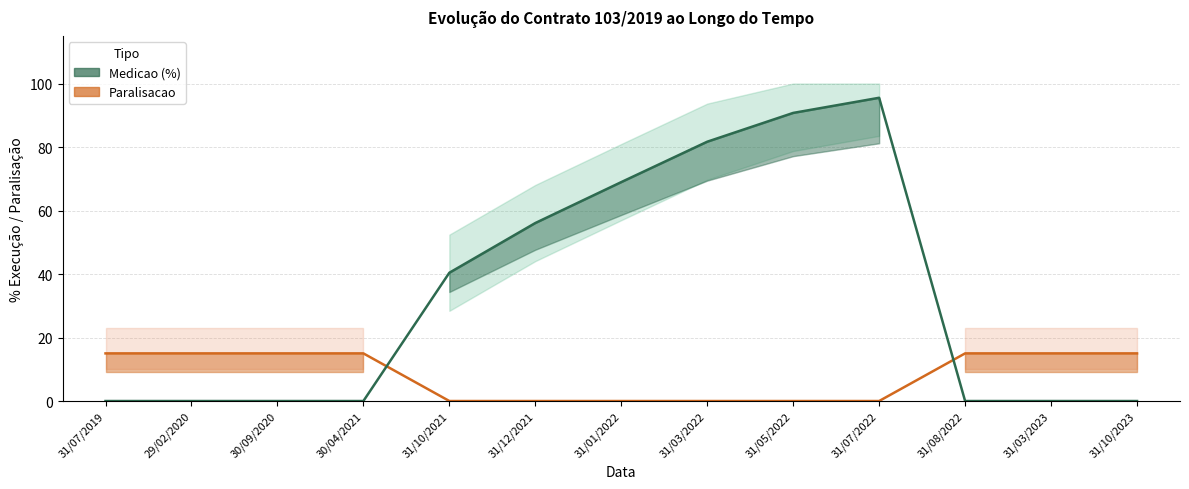

True or false: Paralisacao and Medicao (%) intersect in this chart.

True